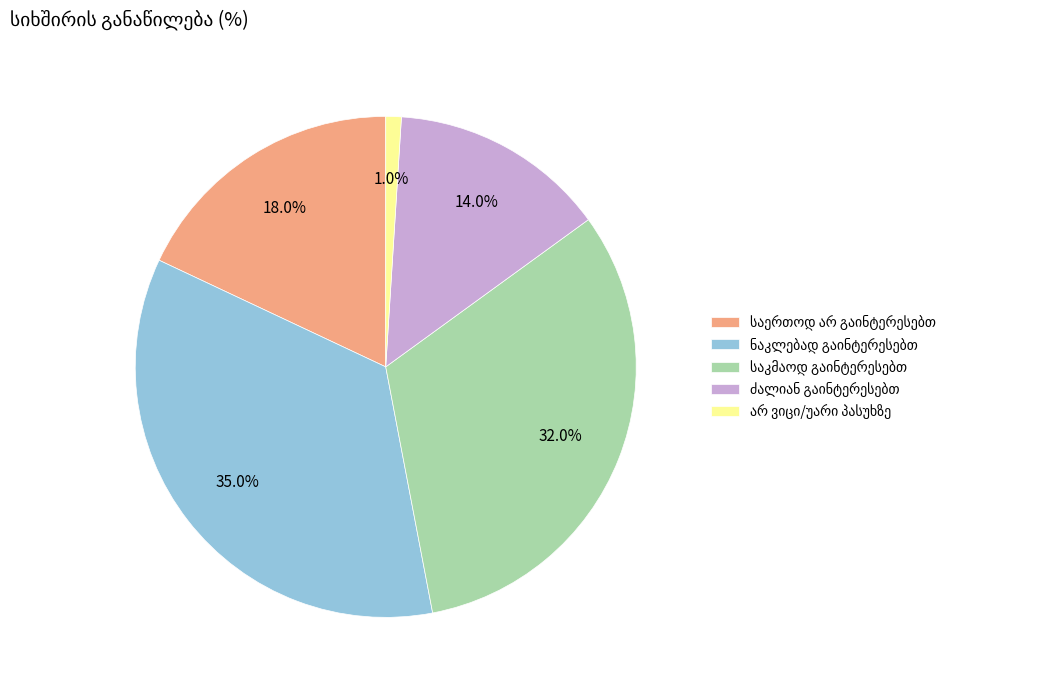

Is there a majority slice in this chart?

No